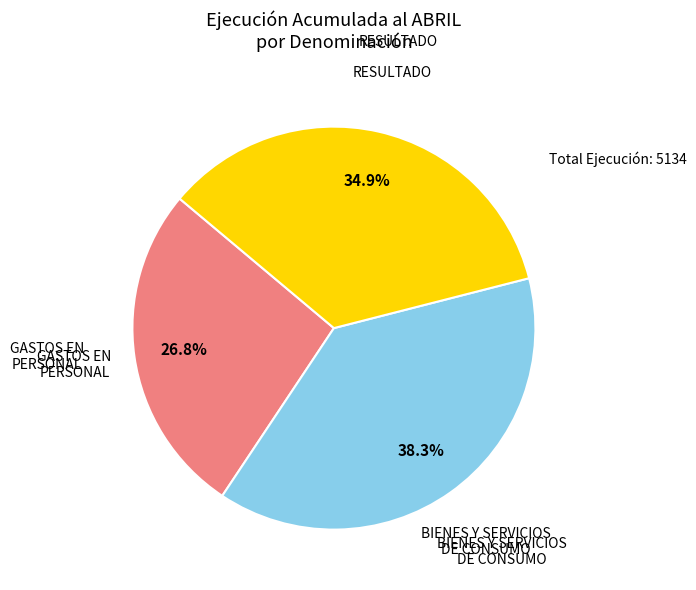

To the nearest percent, what is the combined percentage of BIENES Y SERVICIOS DE CONSUMO and GASTOS EN PERSONAL?

65%